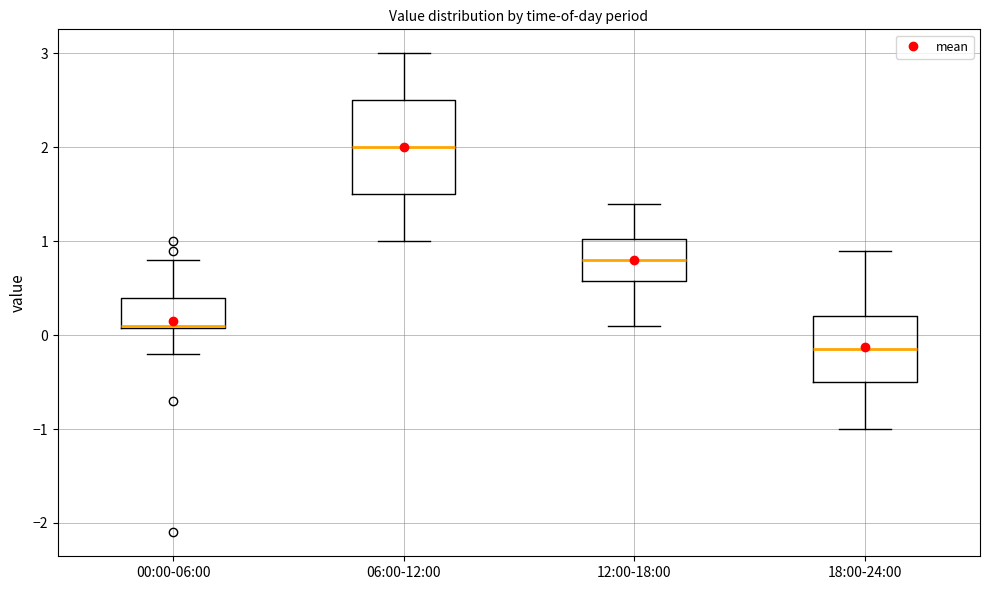

Reading left to right, read every box against the y-axis: the position of its median line, the range the box covers, and the ends of its whiskers. The values are not printed on the chart, so give them approximately, as read against the axis.

00:00-06:00: median 0.1, box 0.1 to 0.4, whiskers -0.2 to 0.8
06:00-12:00: median 2.0, box 1.5 to 2.5, whiskers 1.0 to 3.0
12:00-18:00: median 0.8, box 0.6 to 1.0, whiskers 0.1 to 1.4
18:00-24:00: median -0.1, box -0.5 to 0.2, whiskers -1.0 to 0.9